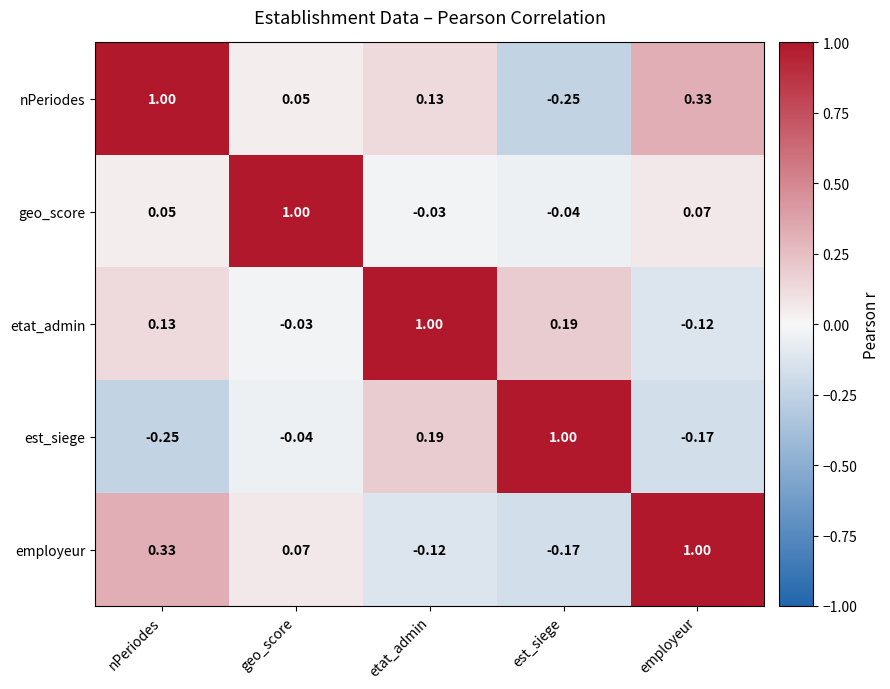

List the labels in order of employeur value, largest first.

employeur, nPeriodes, geo_score, etat_admin, est_siege